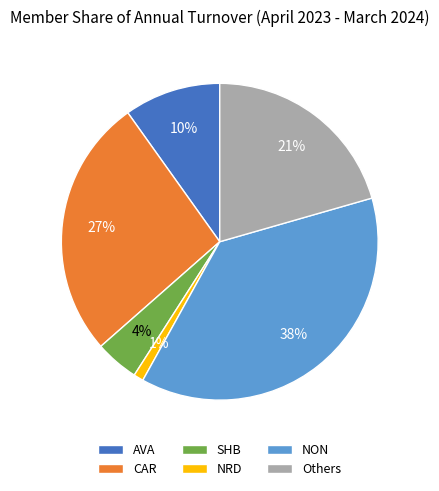

Is there a majority slice in this chart?

No